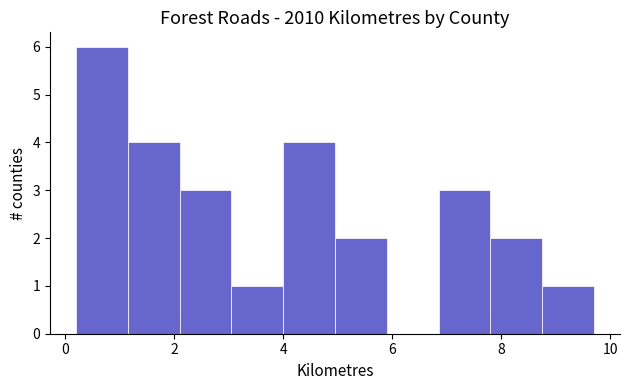

Reading left to right, list every bar in this chart as the range it spans on the x-axis followed by its height. Neither the bar edges nor the heights are printed on the chart, so give them approximately, as read against the axes.

0.20 to 1.15: 6
1.15 to 2.10: 4
2.10 to 3.05: 3
3.05 to 4.00: 1
4.00 to 4.95: 4
4.95 to 5.90: 2
5.90 to 6.85: 0
6.85 to 7.80: 3
7.80 to 8.75: 2
8.75 to 9.70: 1